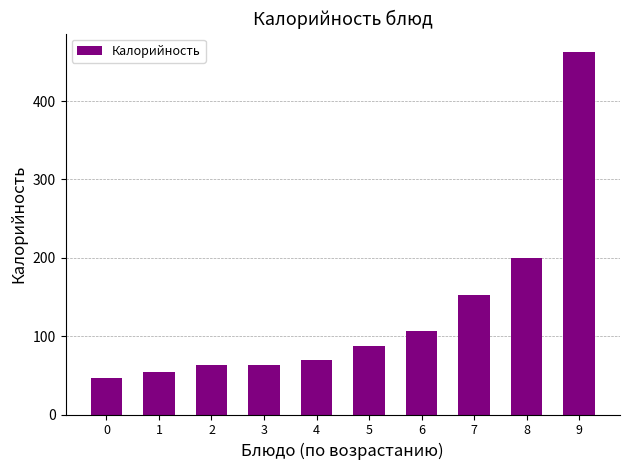

What is the sum of all values?

1306.5